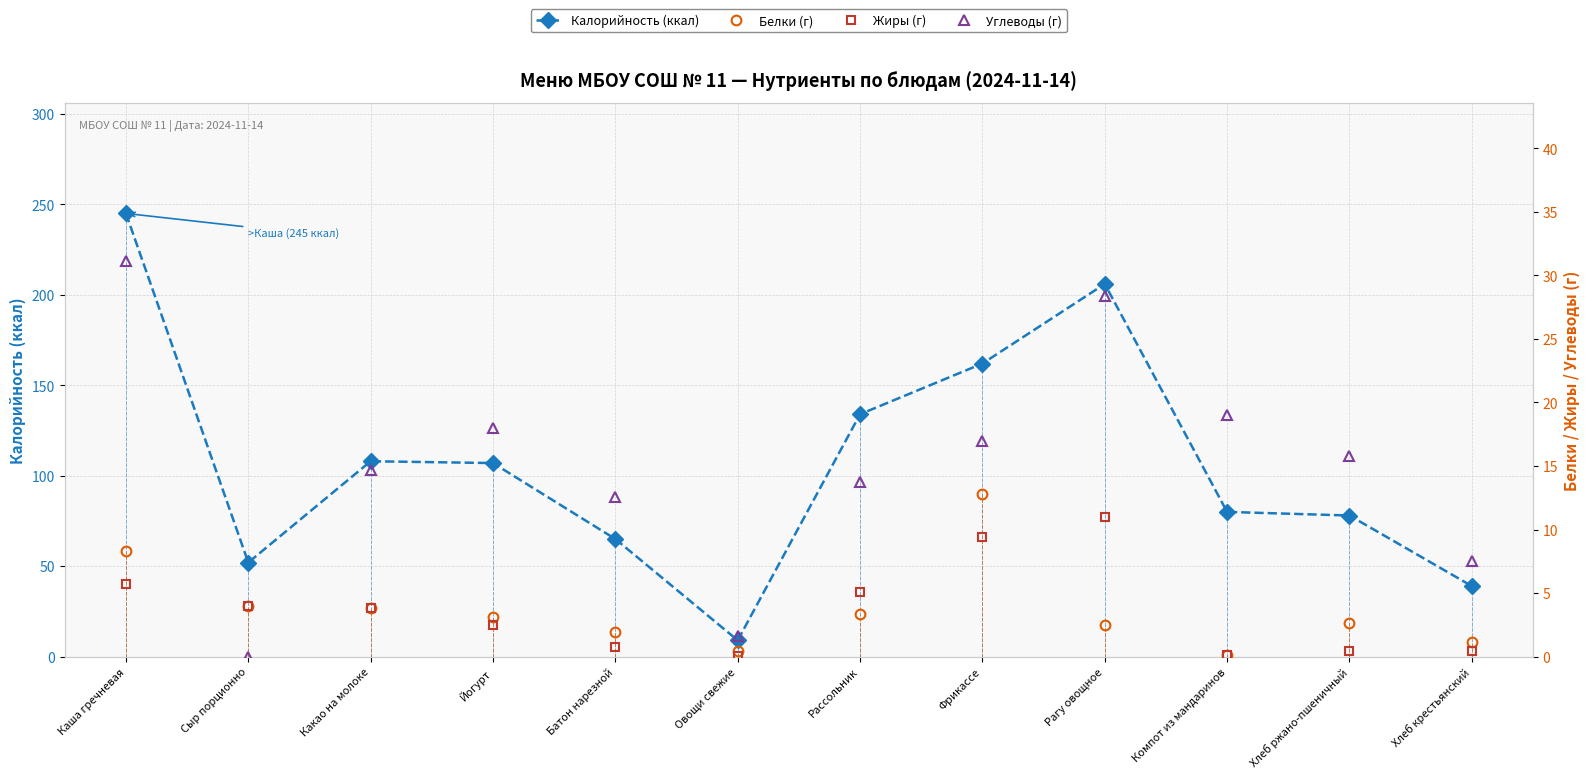

In Белки, how many points are lower than both neighbors (excluding endpoints)?

2